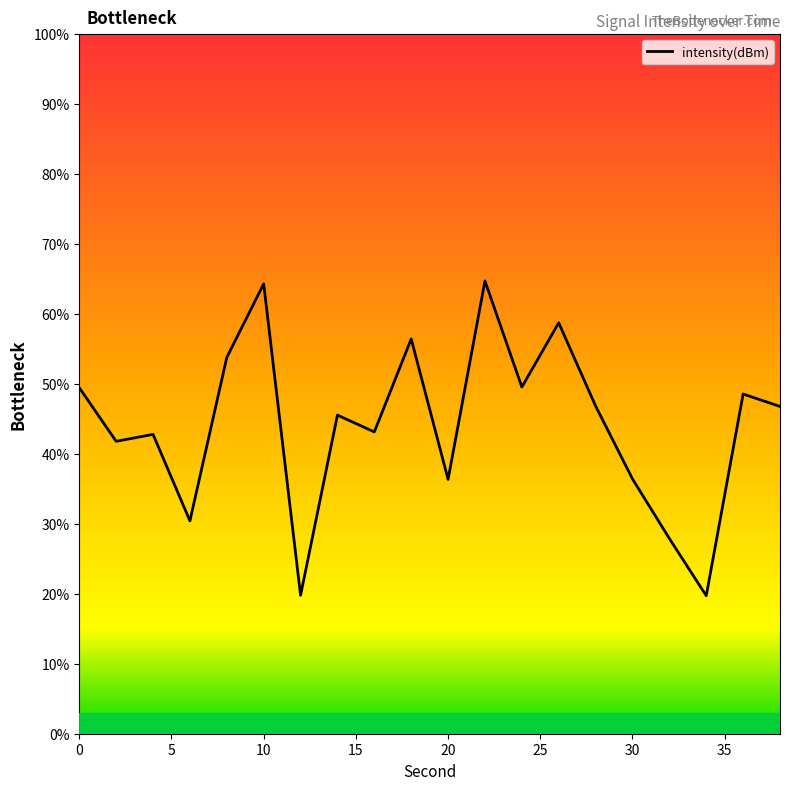

List the labels in order of value, largest first.

22, 10, 26, 18, 8, 24, 0, 36, 28, 38, 14, 16, 4, 2, 30, 20, 6, 32, 12, 34